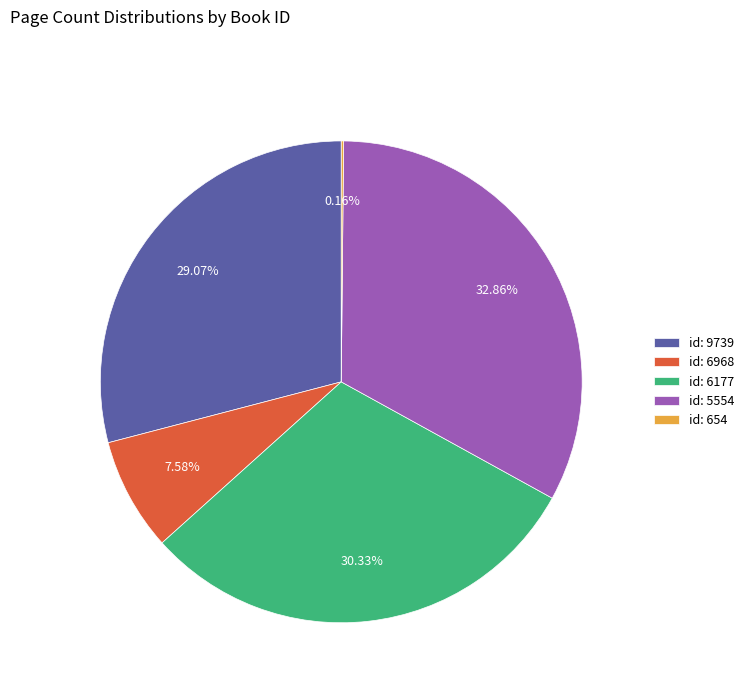

Does any single category account for the majority?

No